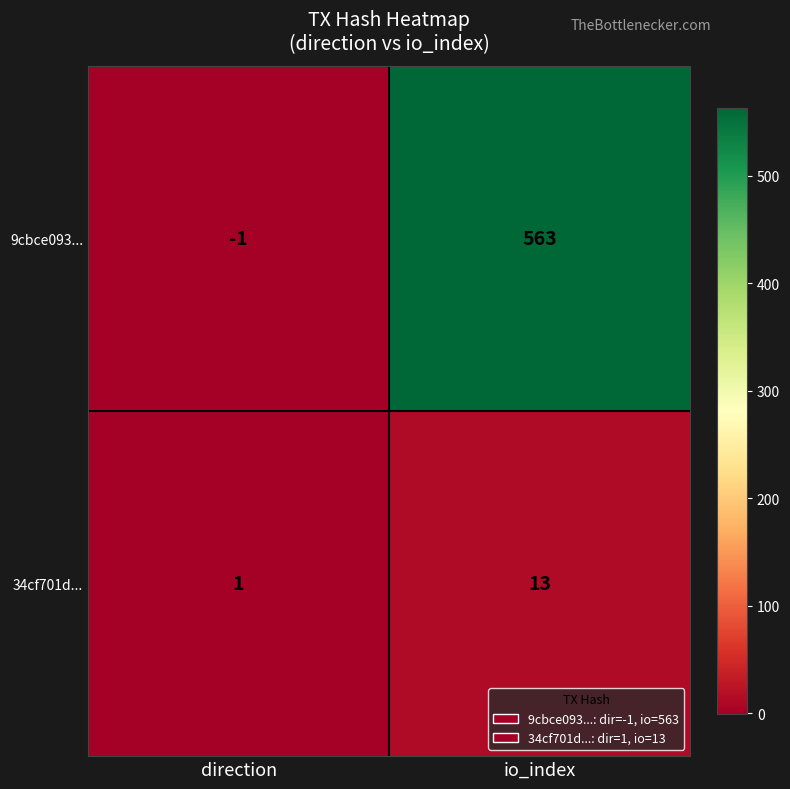

Count the number of data series in this chart.

2